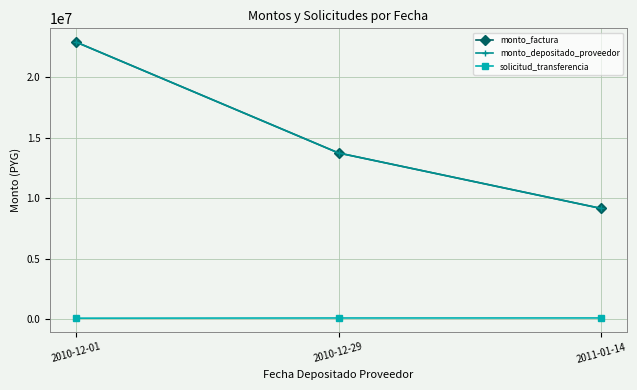

What is the minimum value shown in the chart?

88524